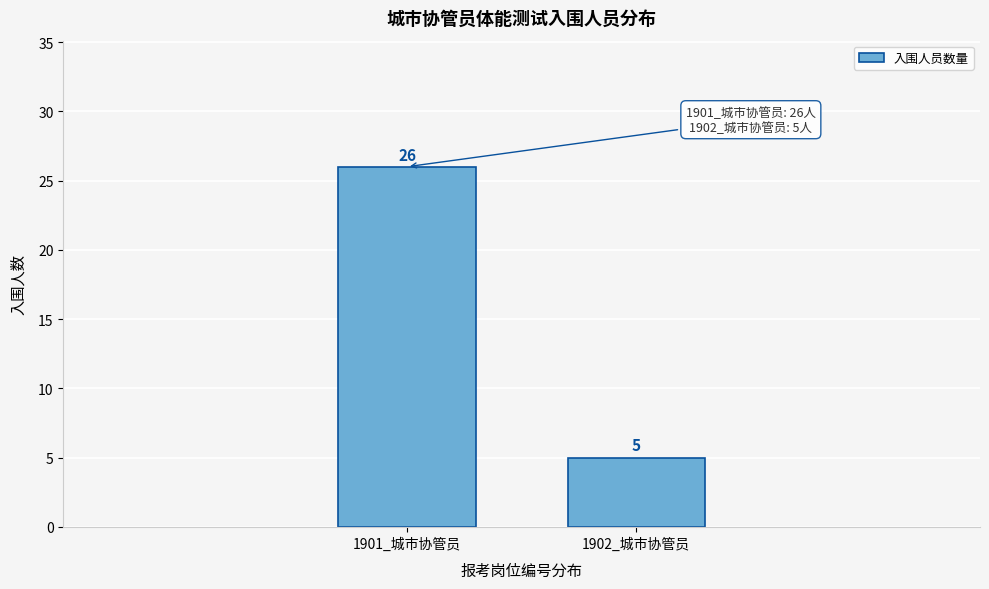

Reading right to left, transcribe all the data shown in this chart.

1902_城市协管员=5	1901_城市协管员=26